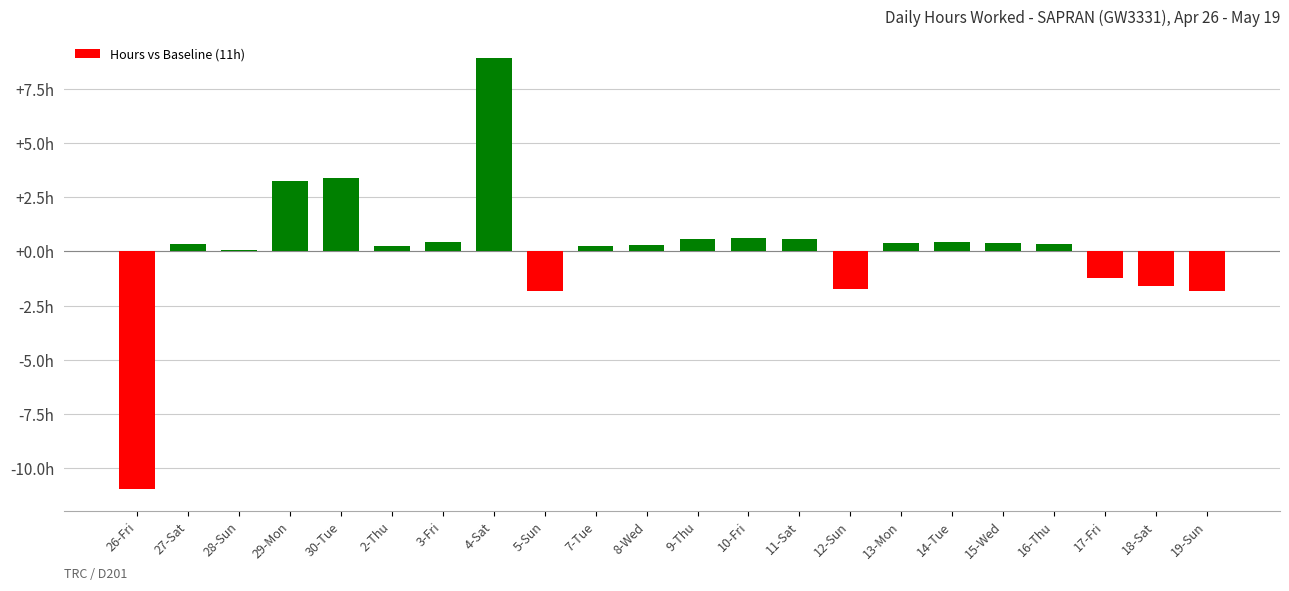

Are the bars horizontal?

No